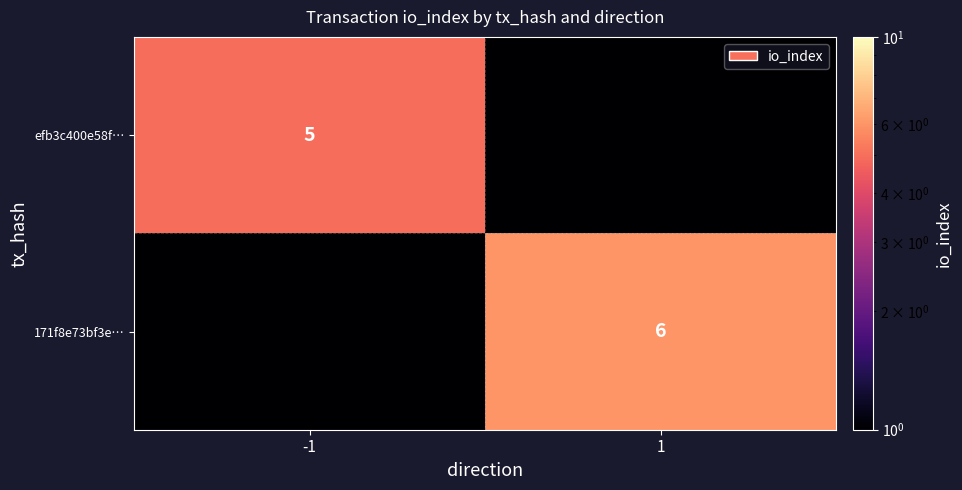

Is it true that 171f8e73bf3e… equals 1.7 at 1?

False